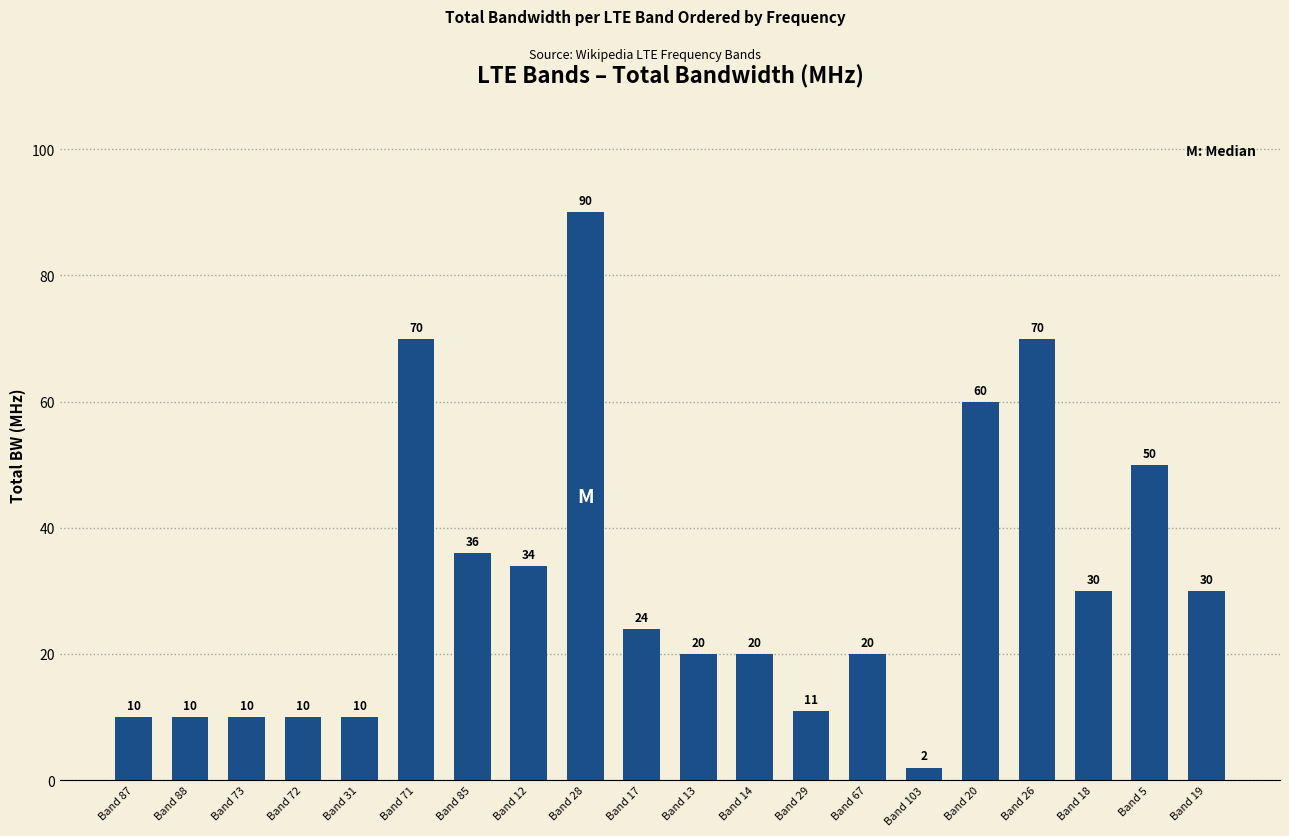

What is the difference between the maximum and minimum values?

88